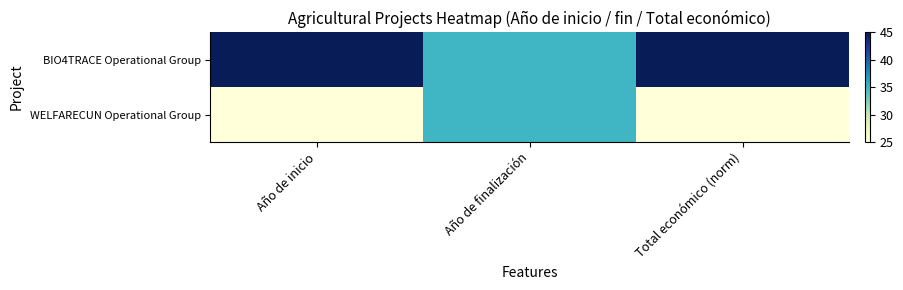

Between Año de finalización and Total económico (norm), which series saw the biggest shift?

BIO4TRACE Operational Group